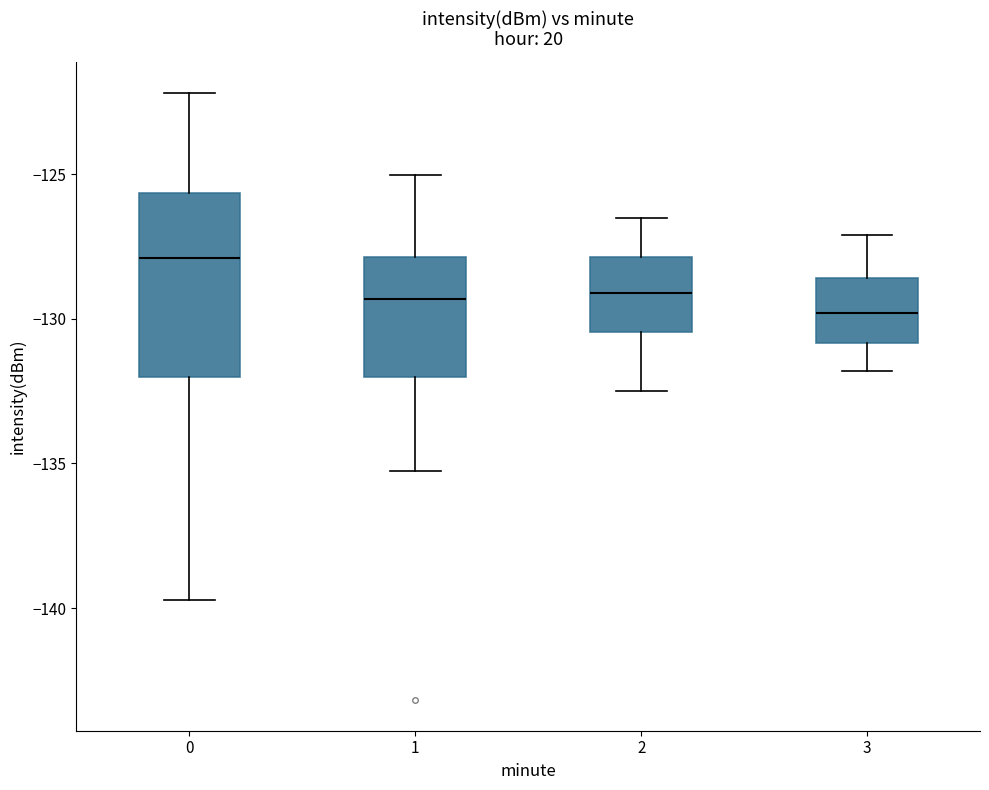

Which box has the highest median line?

0